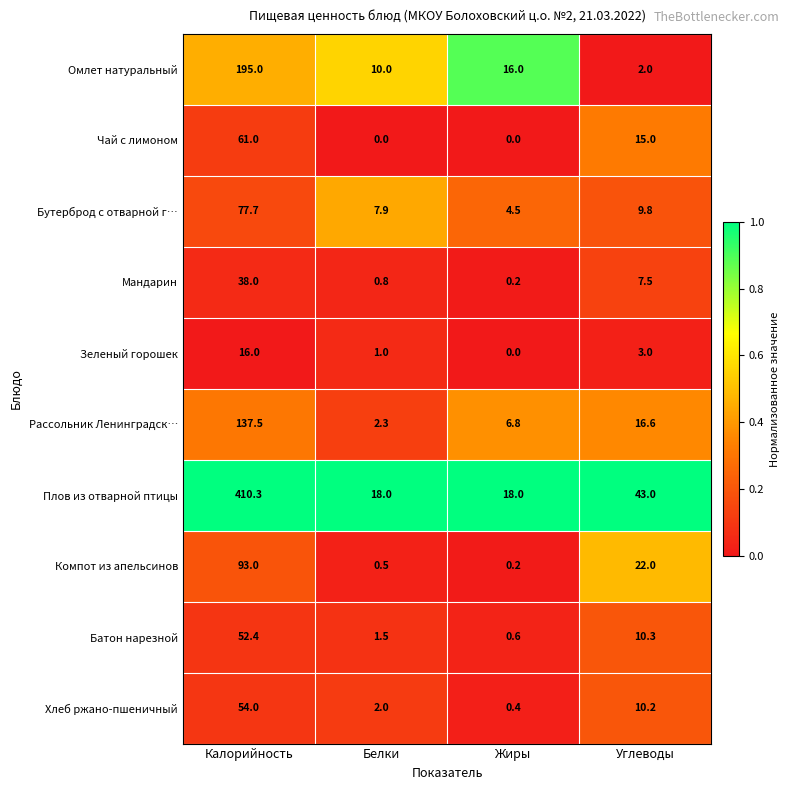

How many distinct data groups are displayed?

10